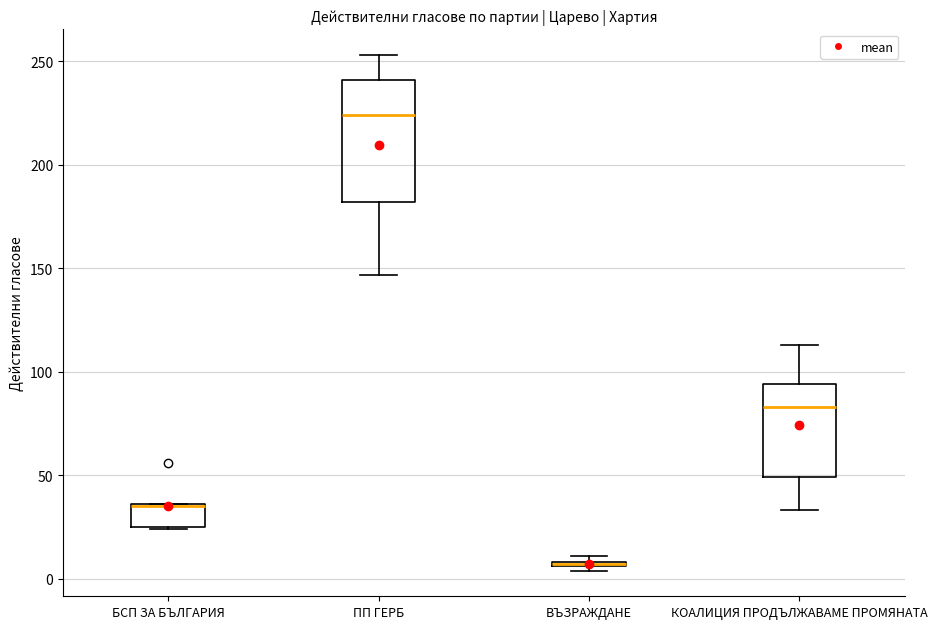

Which box is the tallest, from its lower edge to its upper edge?

ПП ГЕРБ